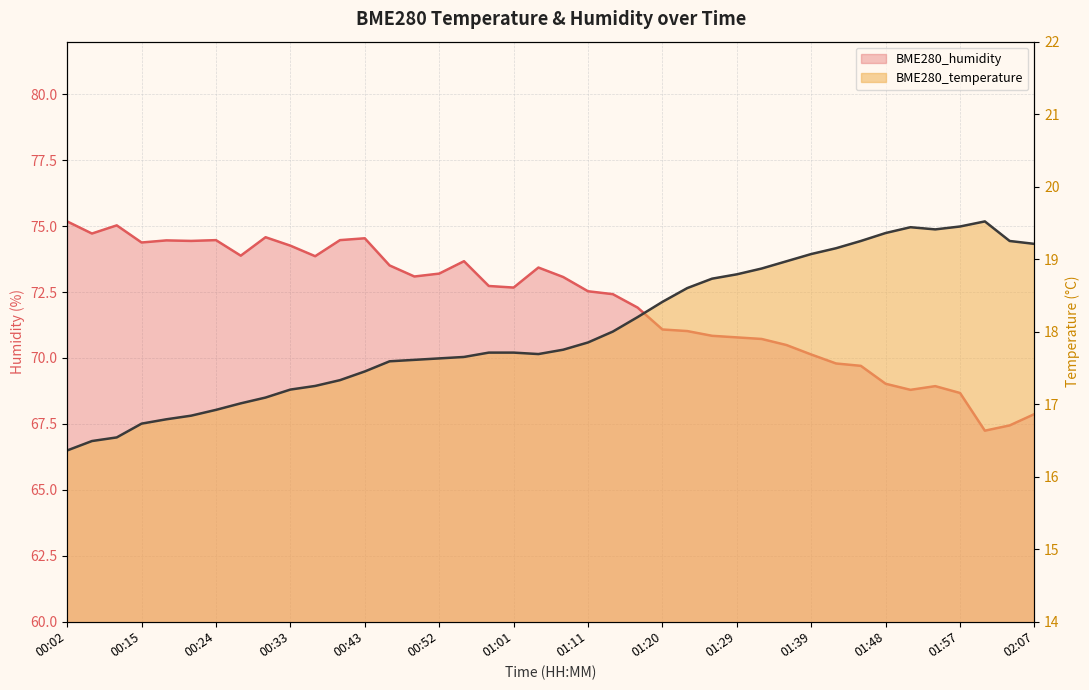

What is the difference between the second highest and second lowest values in the BME280_temperature series?

3.0